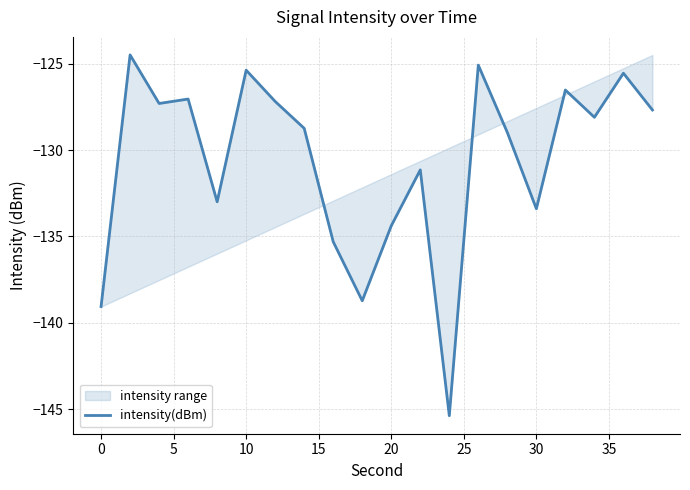

How many data points are less than -128?

11